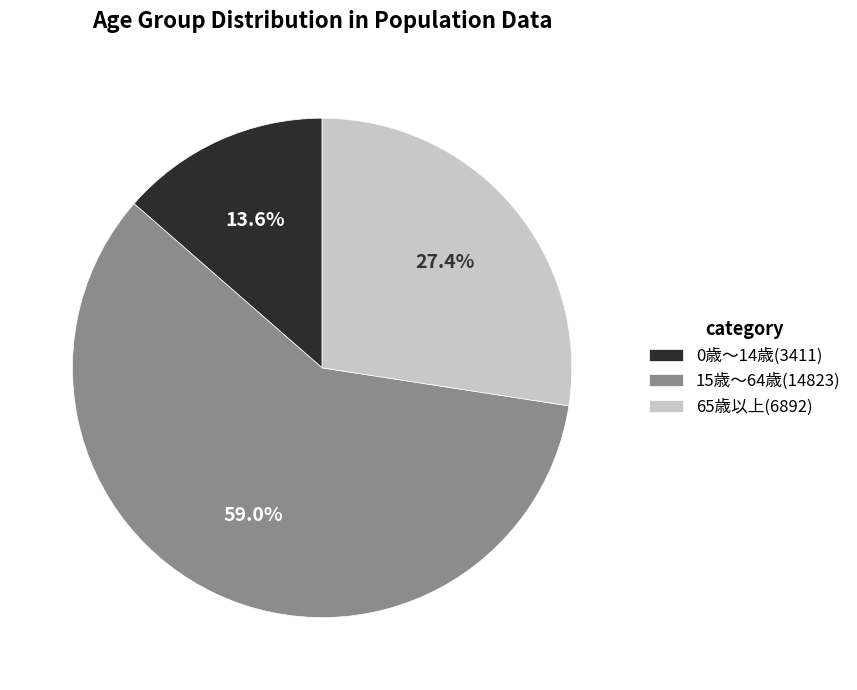

Which slice is the largest?

15歳〜64歳(14823)